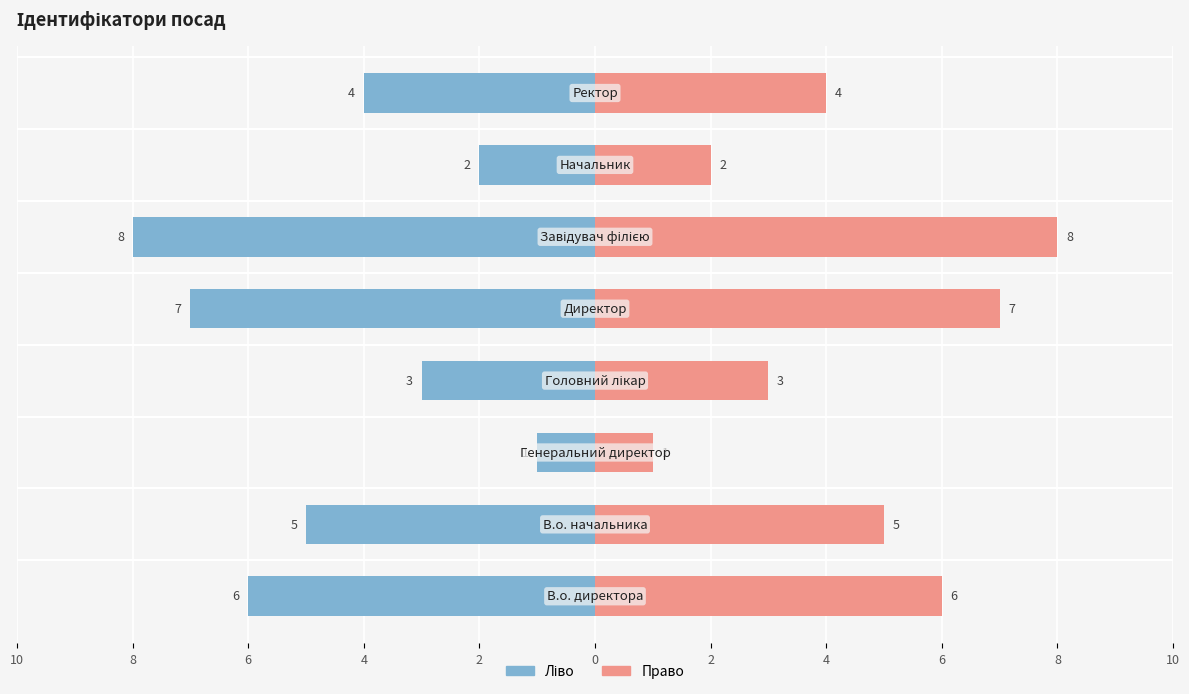

Between Начальник and Генеральний директор, which is larger?

Начальник